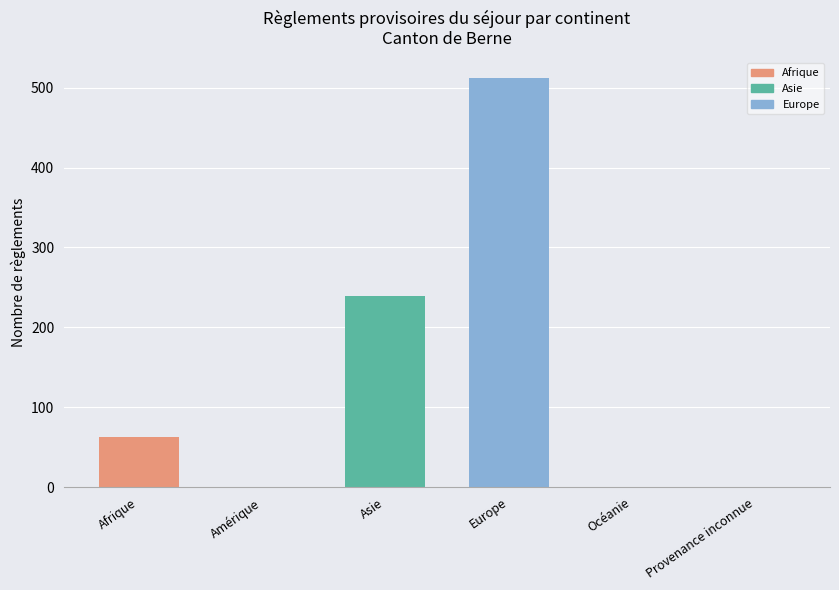

The chart shows a value of 0 at Océanie. True or false?

True